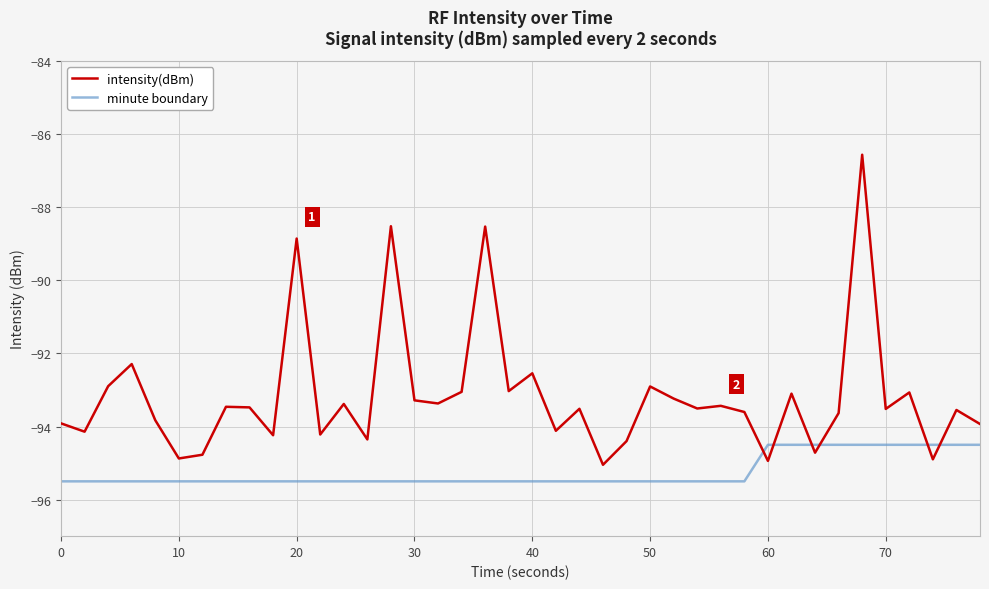

Which series has the widest spread of values?

intensity(dBm)